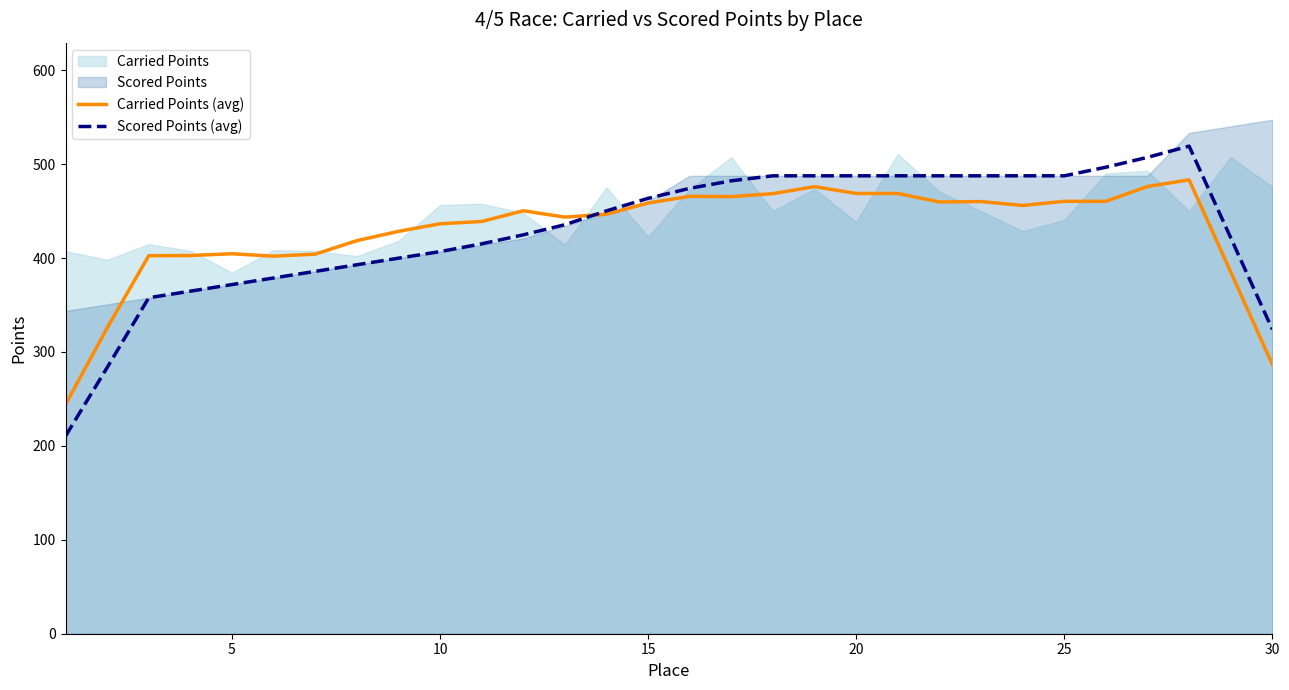

What is the highest value of the Scored Points (avg) series?

519.2